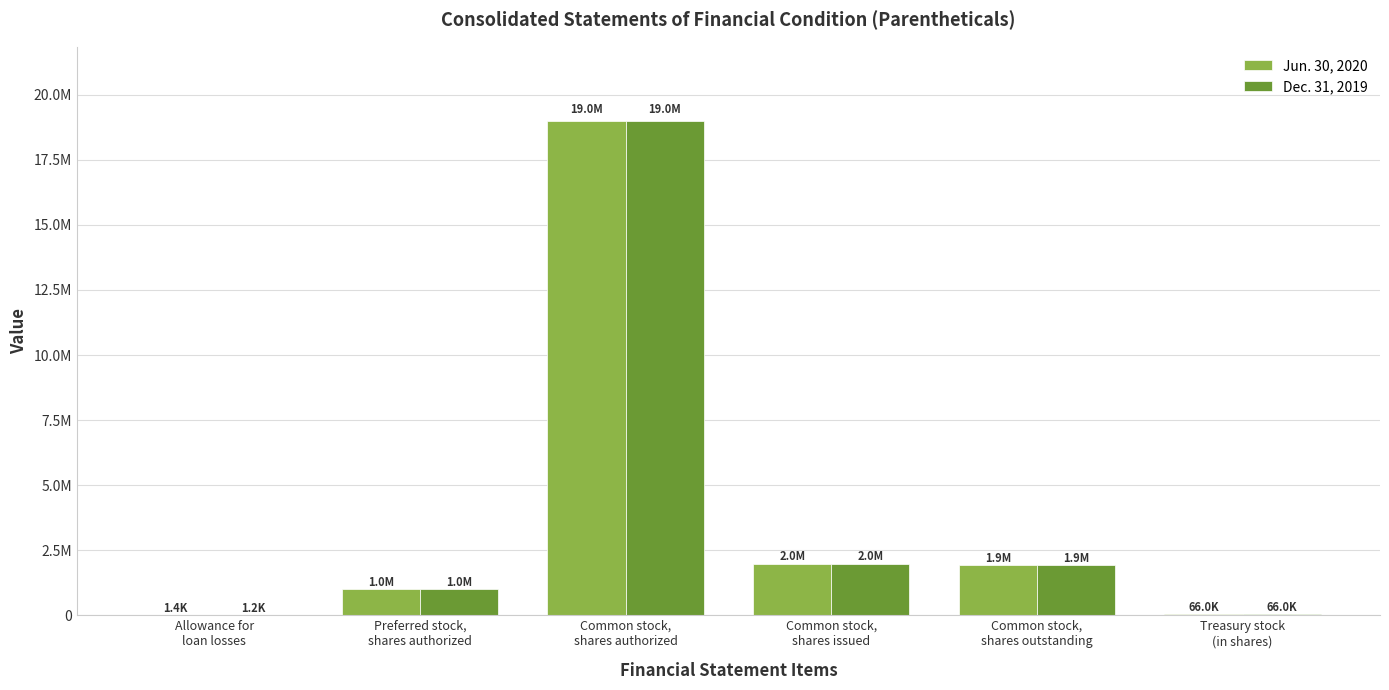

Are the bars horizontal?

No